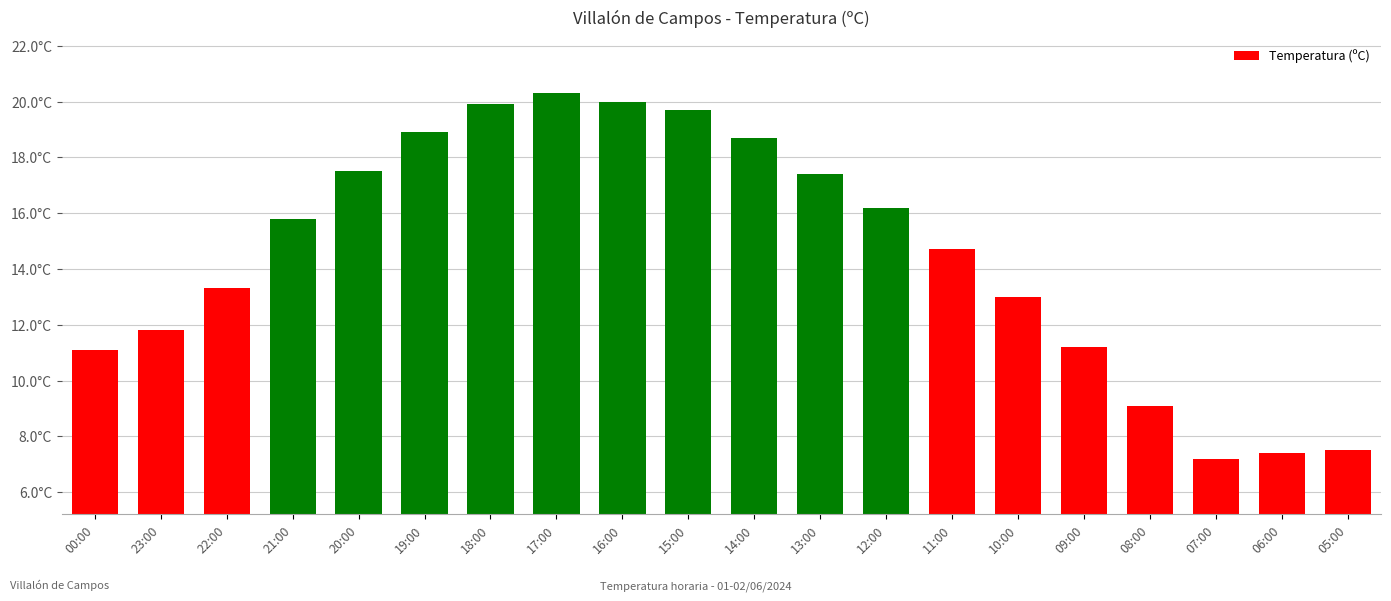

Reading left to right, what are all the values shown in this chart?

00:00=11.1	23:00=11.8	22:00=13.3	21:00=15.8	20:00=17.5	19:00=18.9	18:00=19.9	17:00=20.3	16:00=20.0	15:00=19.7	14:00=18.7	13:00=17.4	12:00=16.2	11:00=14.7	10:00=13.0	09:00=11.2	08:00=9.1	07:00=7.2	06:00=7.4	05:00=7.5